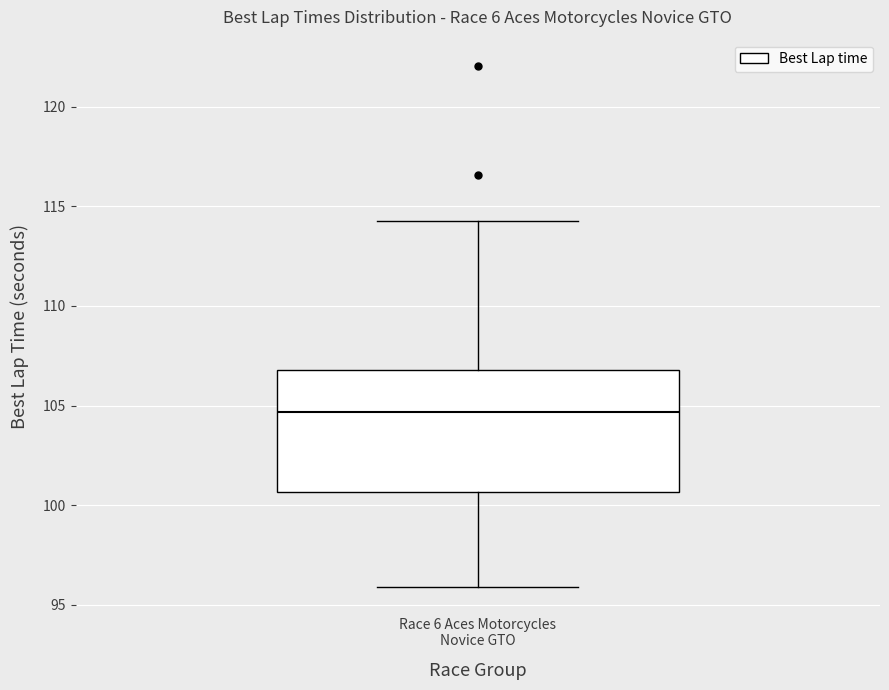

Transcribe this box plot: give where the median line is, the range the box spans, and where the two whiskers end, as read against the y-axis. The values are not printed on the chart, so give them approximately, as read against the axis.

median 104.5, box 100.5 to 107.0, whiskers 96.0 to 114.0